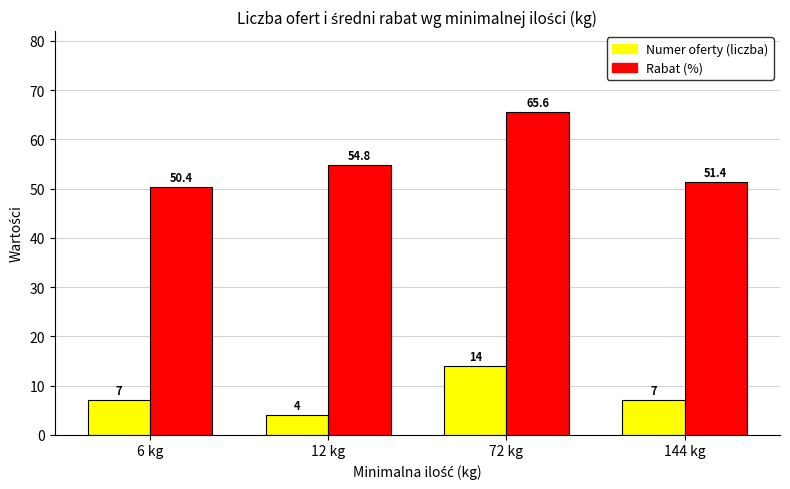

Rank the series by their average value, from highest to lowest.

Rabat (%), Numer oferty (liczba)